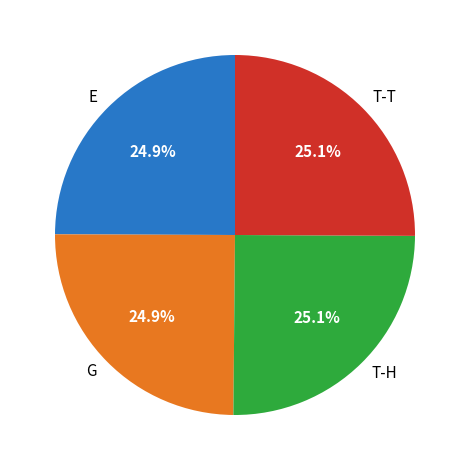

How much of the chart is everything except G?

75.1%